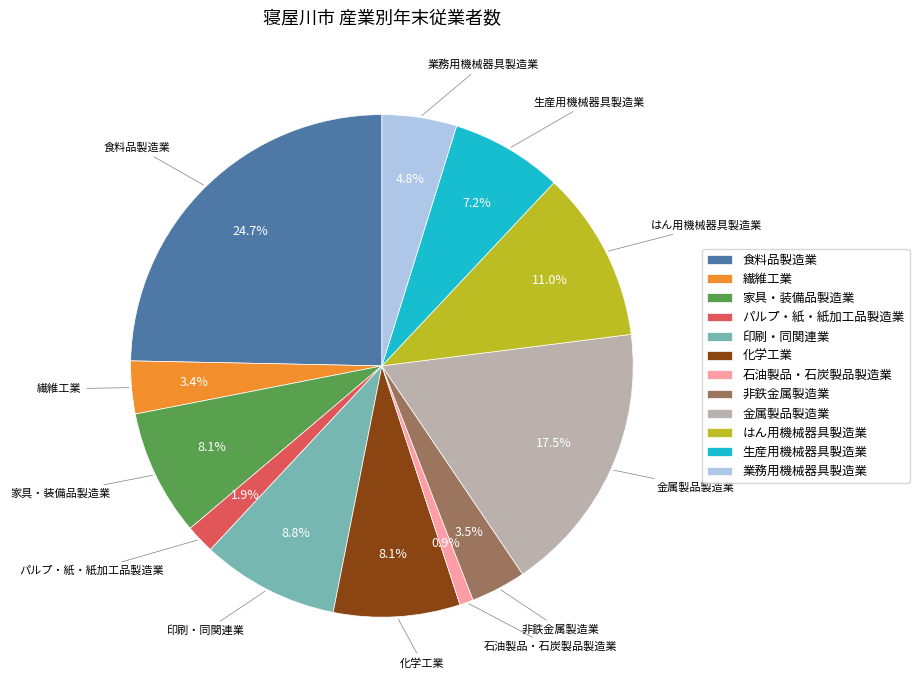

Which category has the smallest portion of the pie?

石油製品・石炭製品製造業